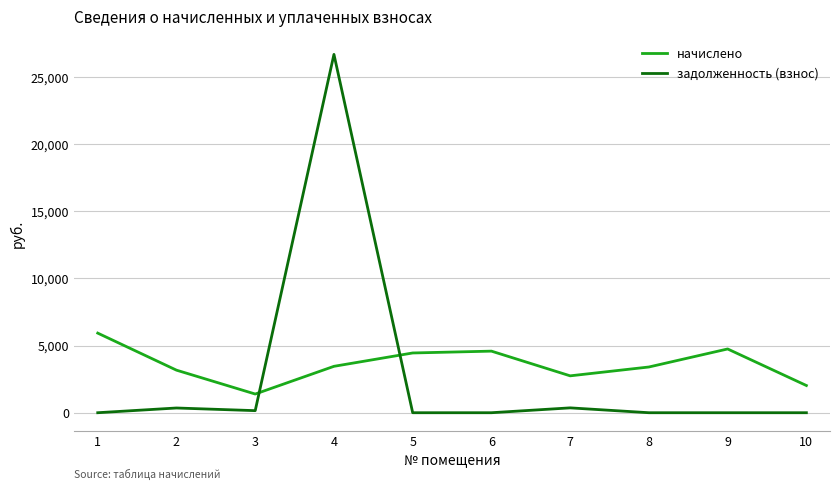

Which series has the widest spread of values?

задолженность (взнос)